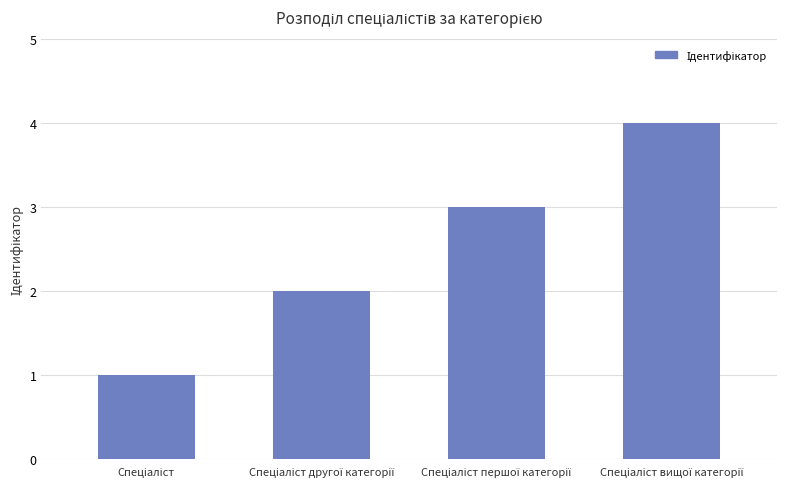

What is the difference between the maximum and minimum values?

3